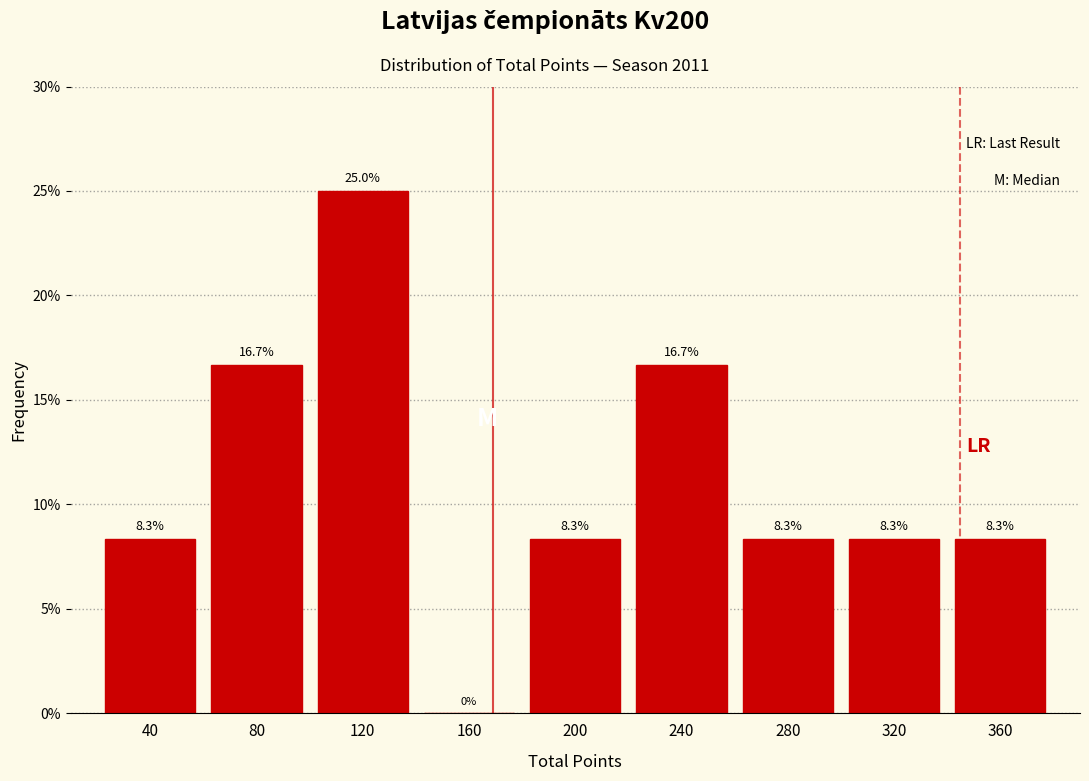

Reading left to right, transcribe this chart: for each bar, give the range it covers on the x-axis and its height.

20 to 60: 8.3
60 to 100: 16.7
100 to 140: 25.0
140 to 180: 0.0
180 to 220: 8.3
220 to 260: 16.7
260 to 300: 8.3
300 to 340: 8.3
340 to 380: 8.3